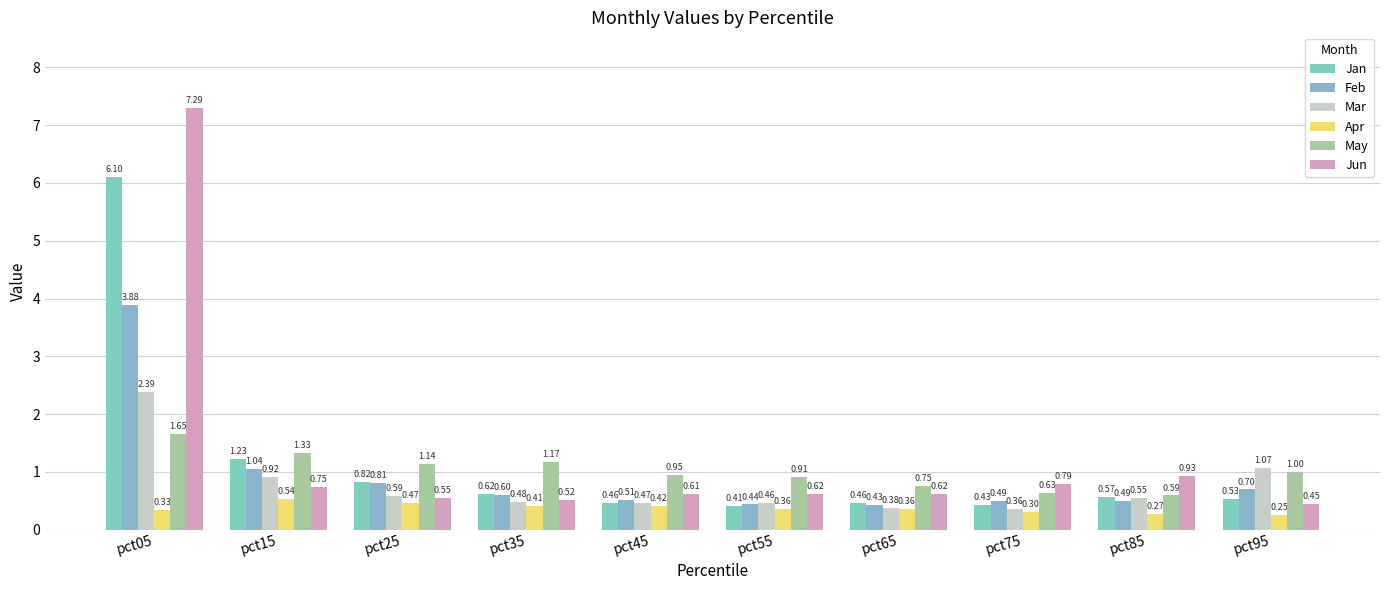

What is the approximate value of Mar at pct25?

0.6